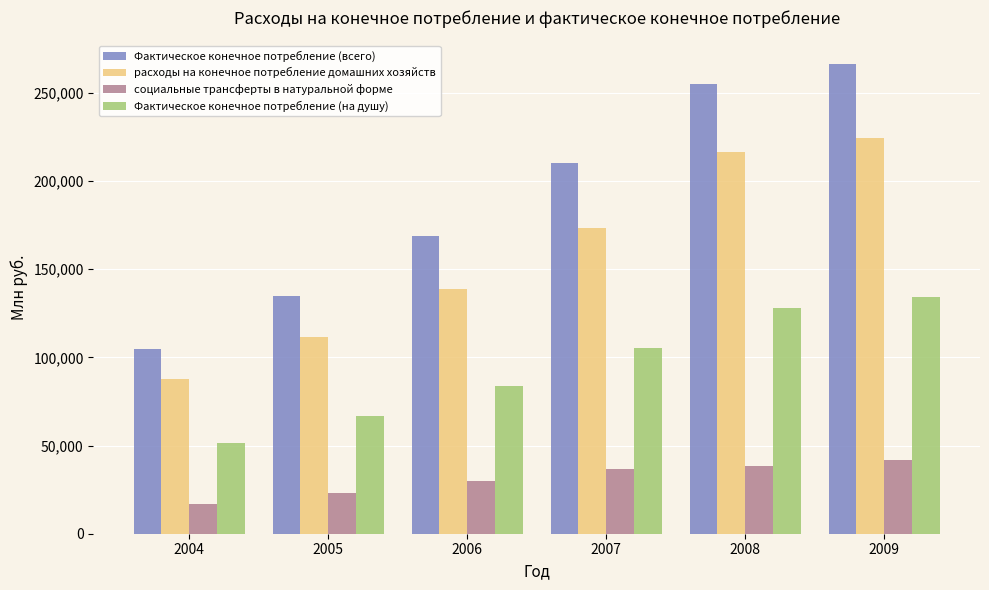

Which category has the lowest value in the расходы на конечное потребление домашних хозяйств series?

2004